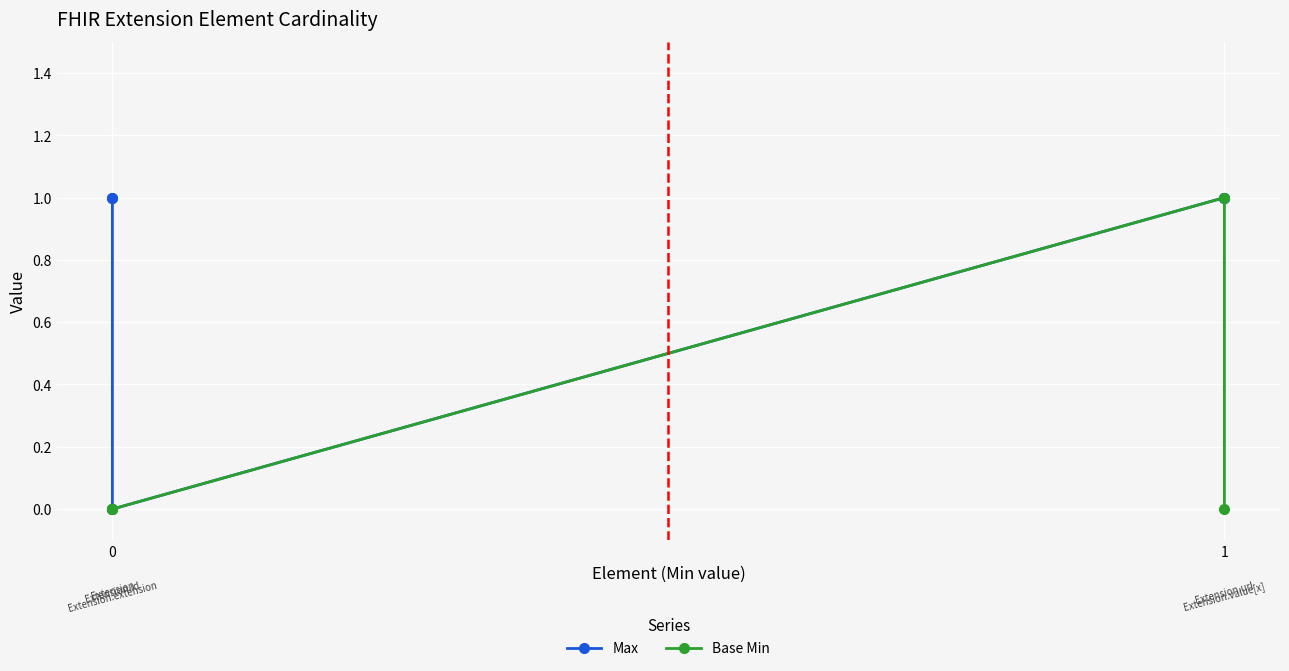

What is the highest value of the Max series?

1